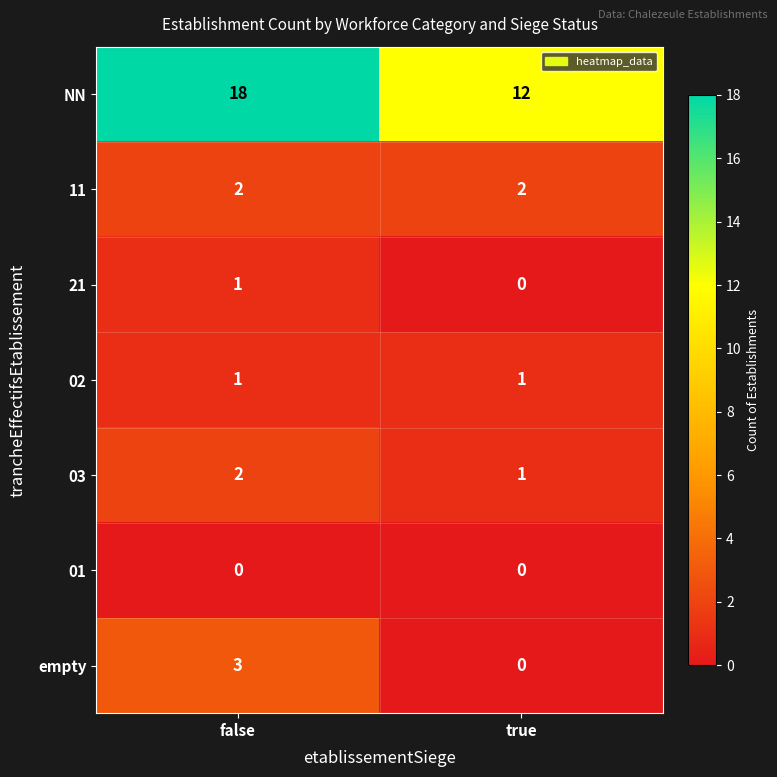

At which label is 03 closest to 1?

true